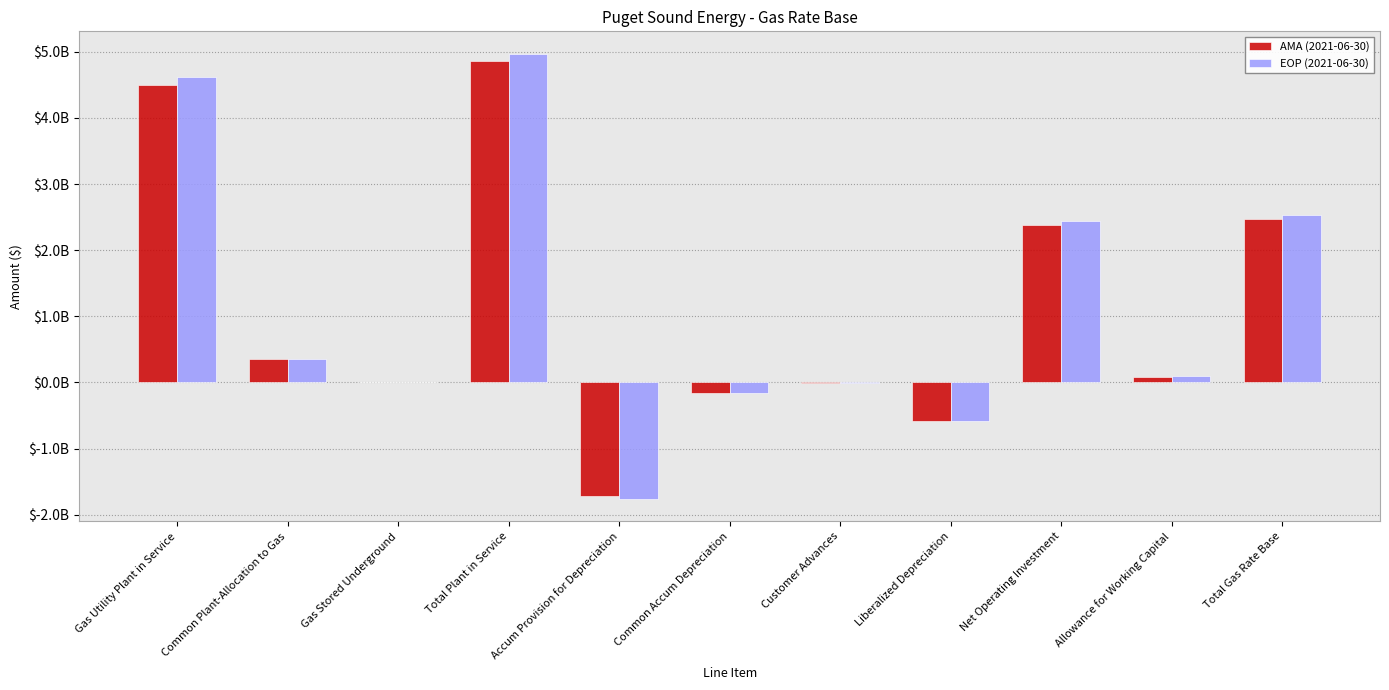

Are the bars grouped side by side (vs. stacked)?

Yes